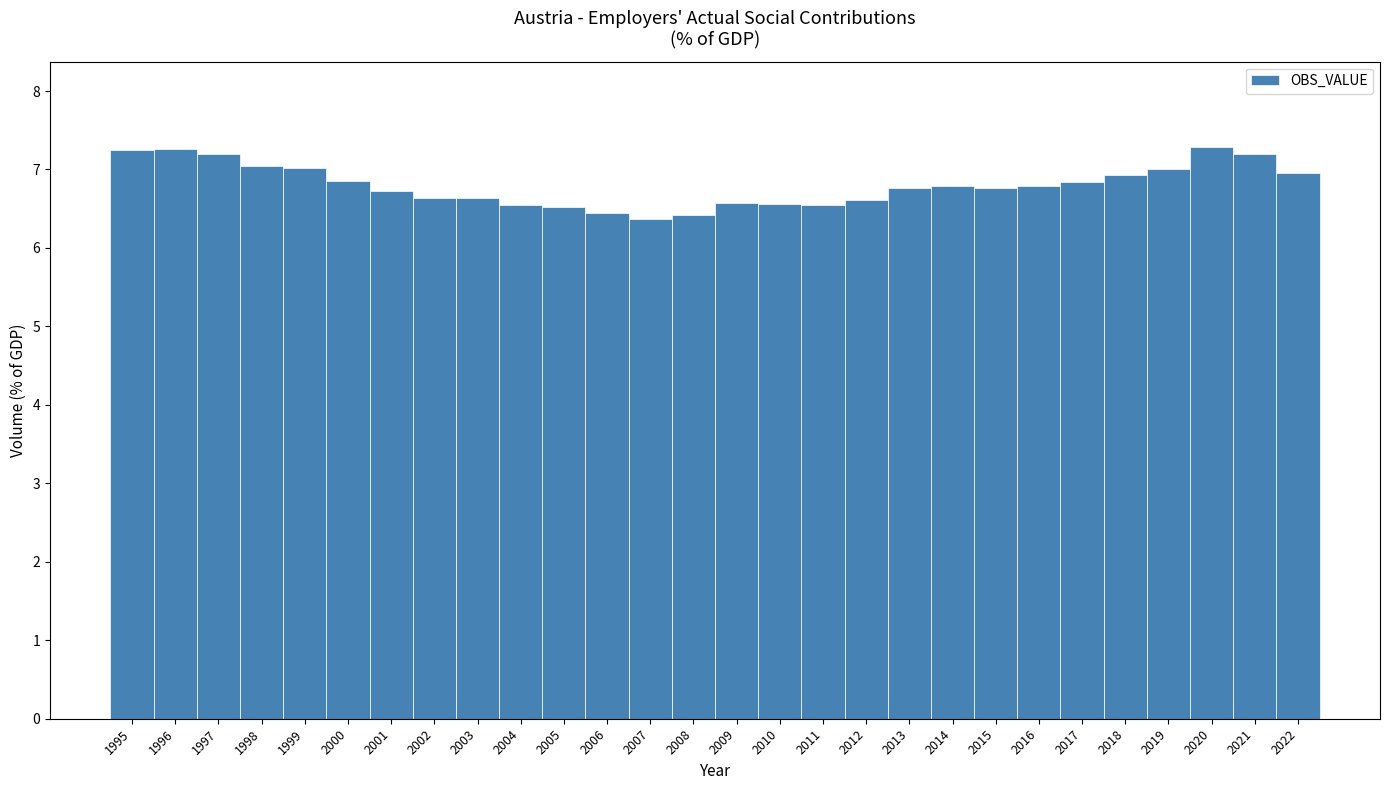

What is the value of the 26th bar from the left?

7.3